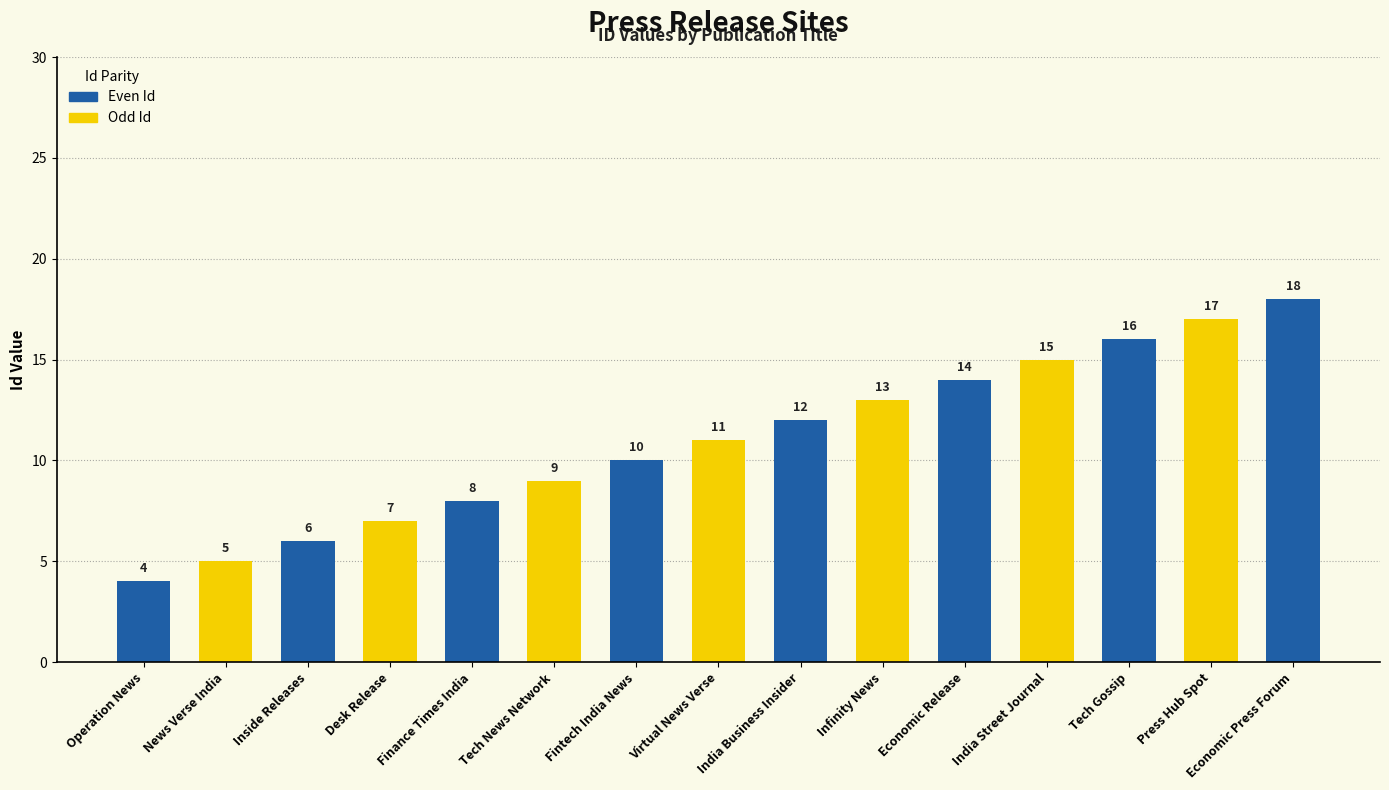

What is the change in value from Operation News to Tech News Network?

+5